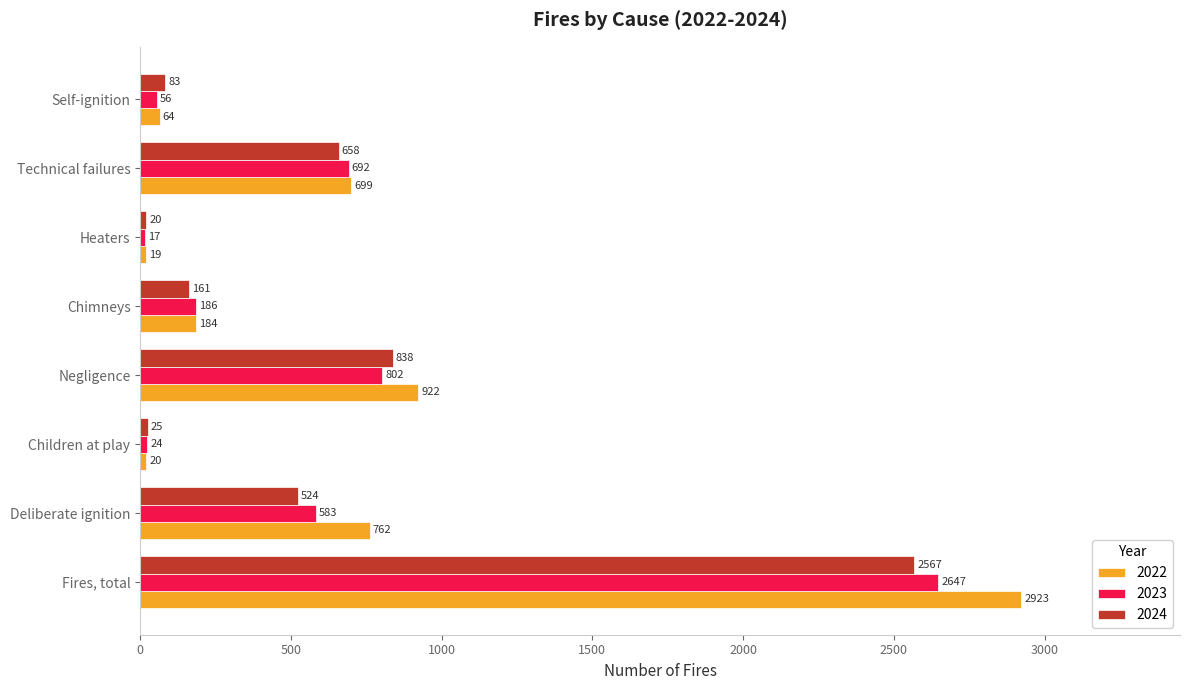

What is the difference between the highest and lowest values at Heaters?

3